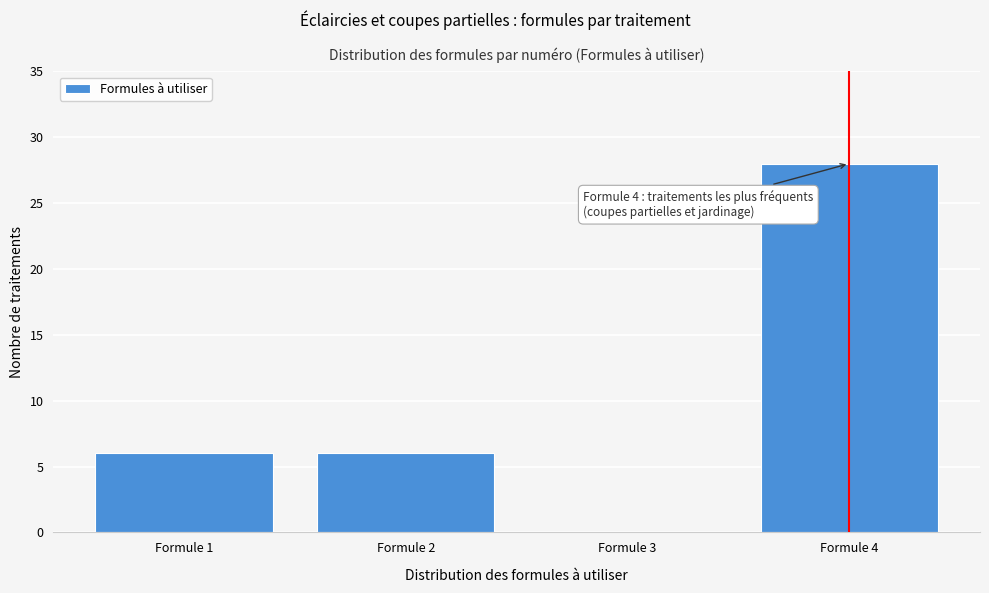

Which range on the x-axis has the tallest bar?

3.5 to 4.5